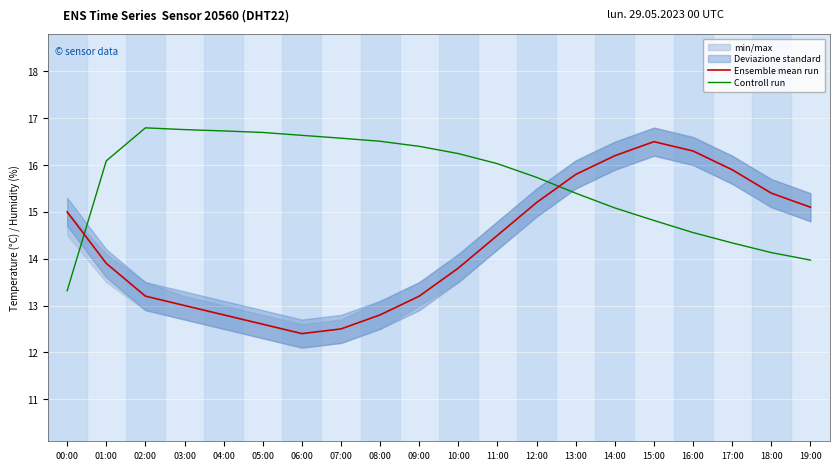

Between which two adjacent categories do Ensemble mean run and Controll run first intersect?

00:00 and 01:00